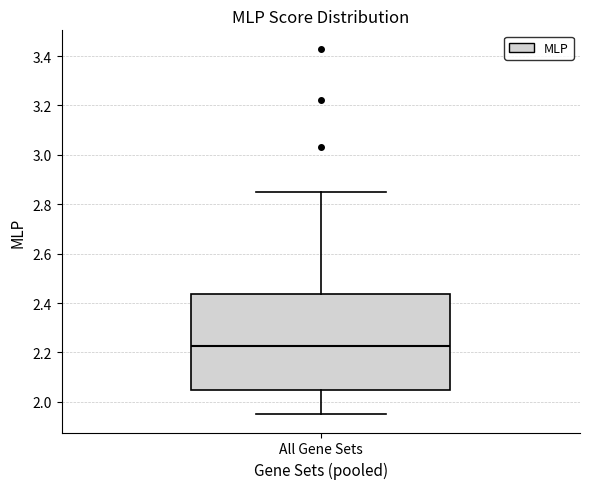

Where does the lower whisker of the box for All Gene Sets end on the y-axis? The values are not printed on the chart, so give them approximately, as read against the axis.

1.96